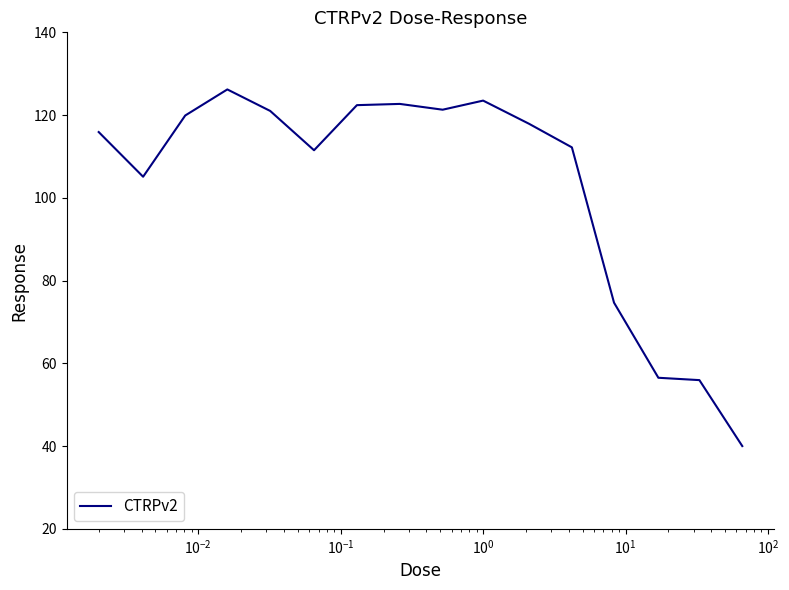

Count the number of data series in this chart.

1